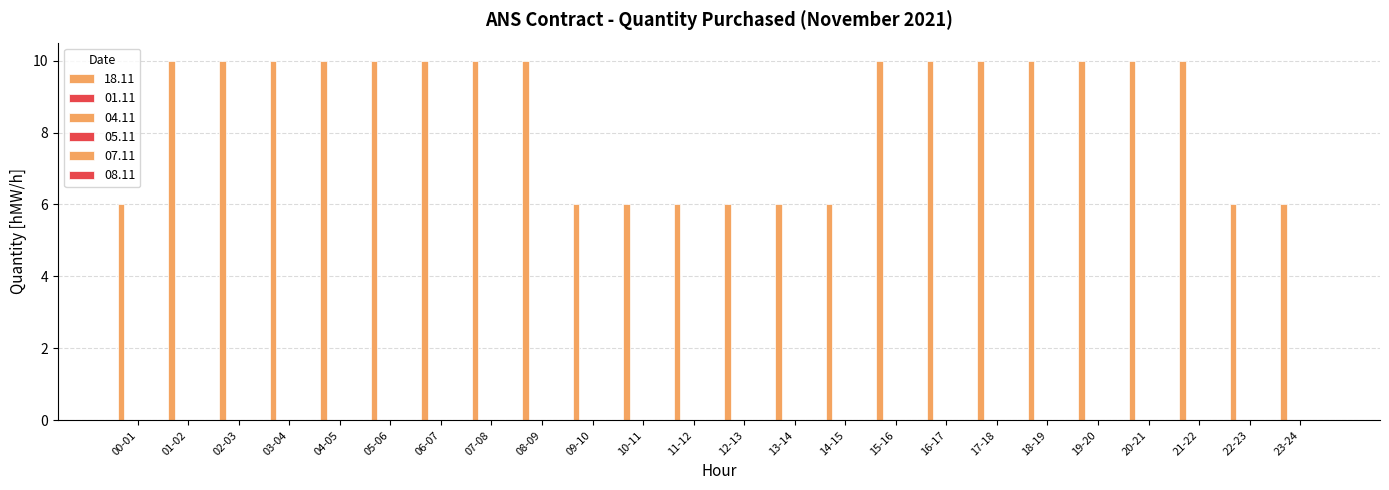

Are the bars horizontal?

No